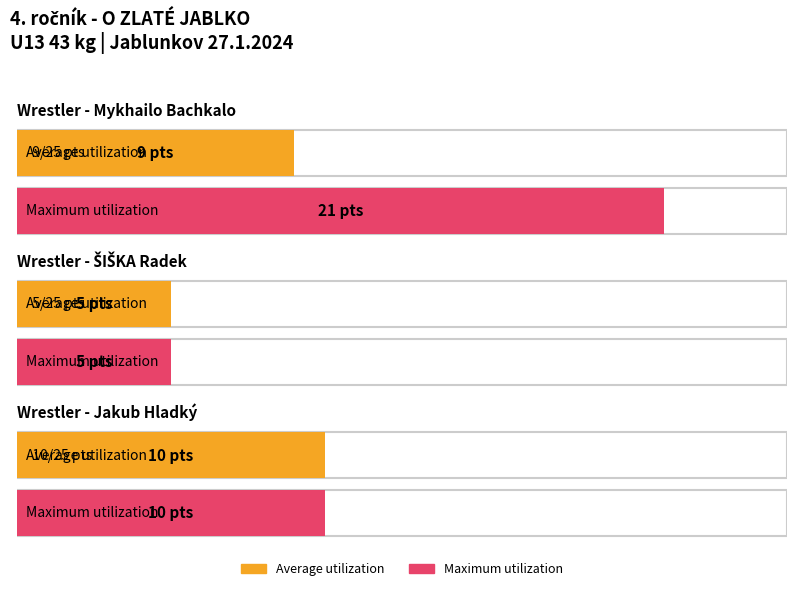

Where does the Average utilization series first go above 9?

Jakub Hladký